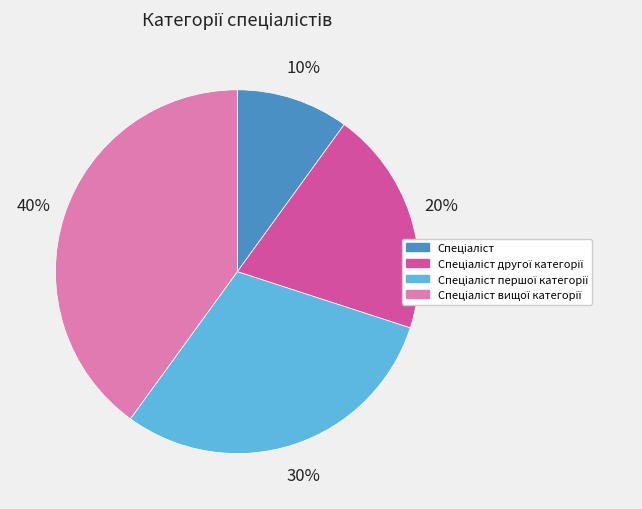

How many segments does this pie chart have?

4